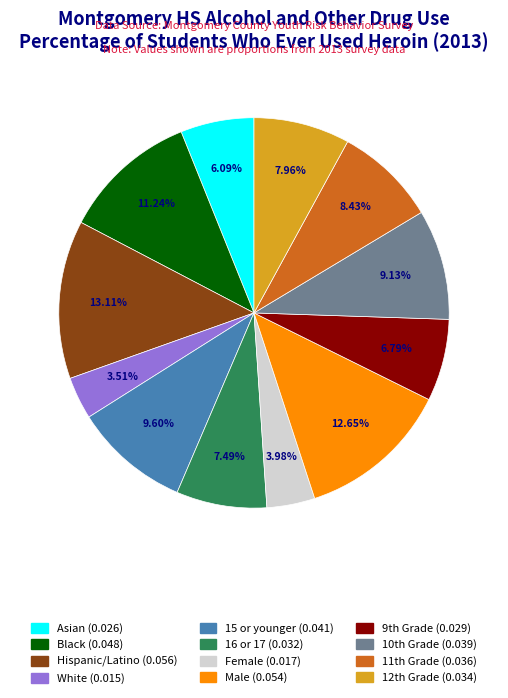

Between 15 or younger and 16 or 17, which is larger?

15 or younger